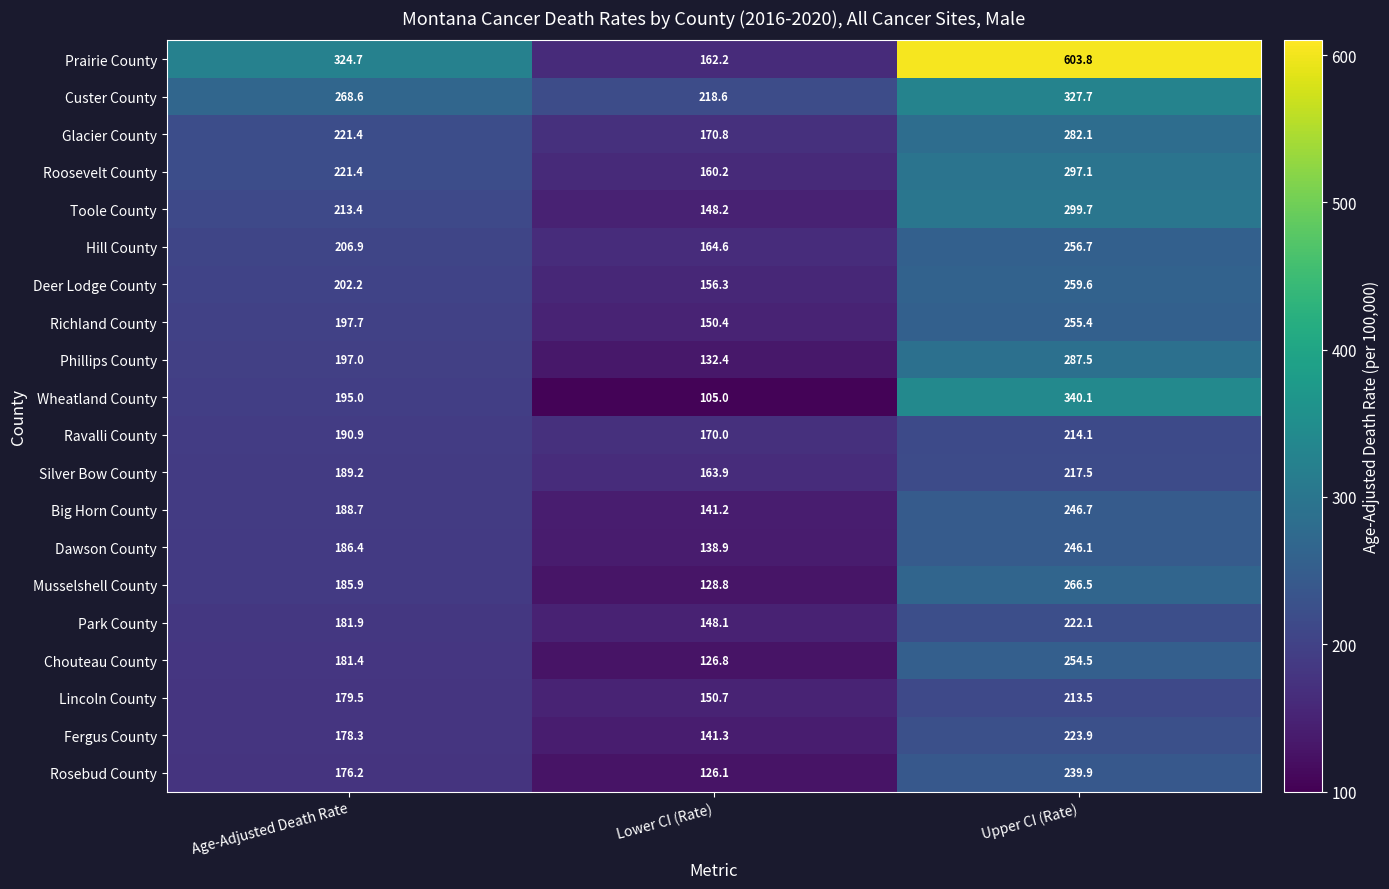

True or false: Musselshell County has a value of 286.6 at Age-Adjusted Death Rate.

False